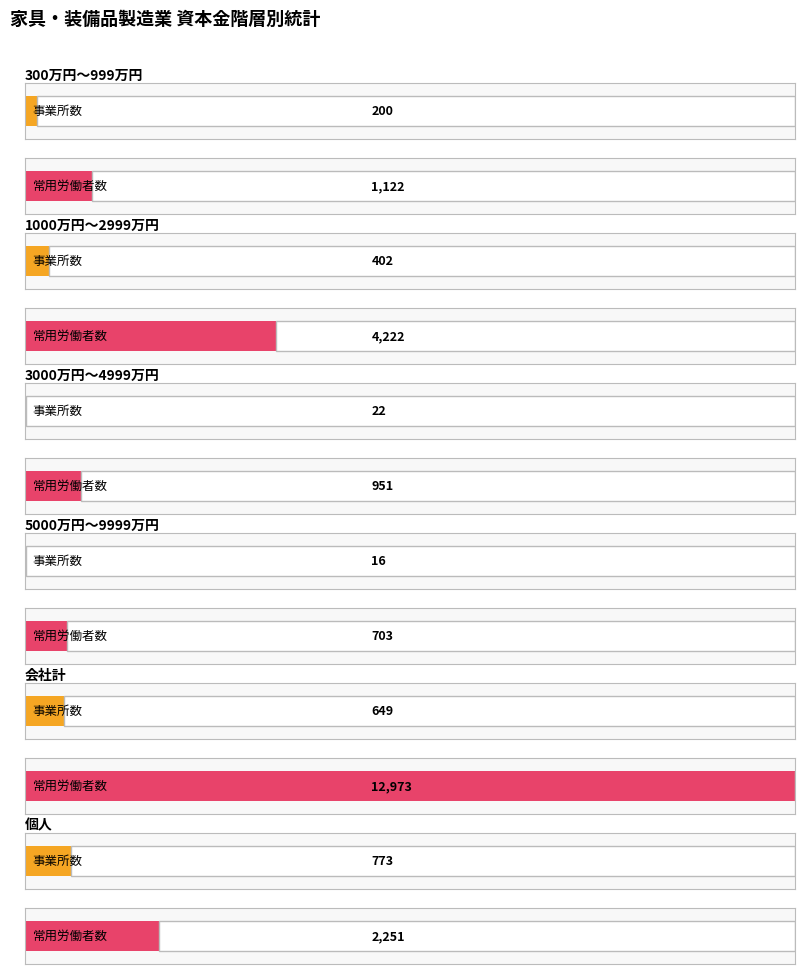

What is the lowest value of the 事業所数 series?

16